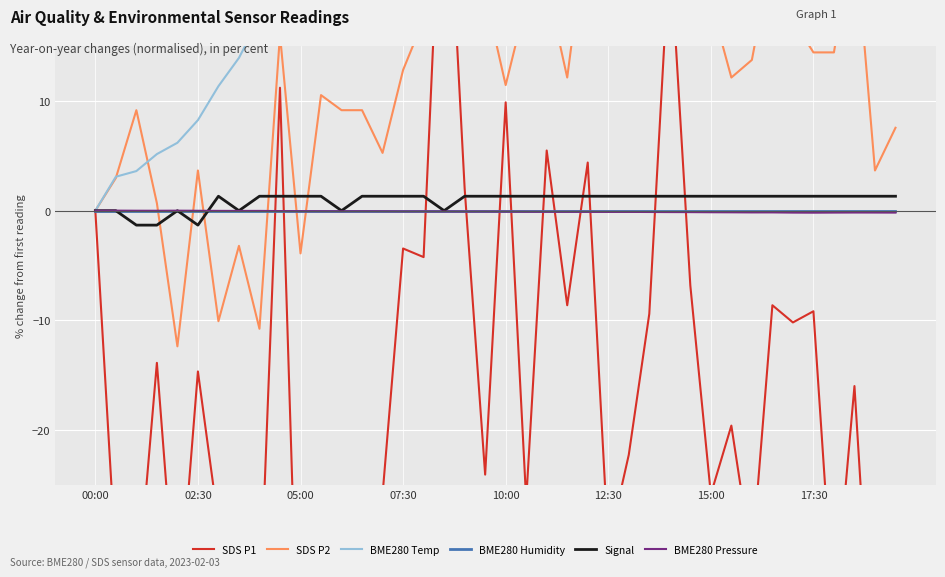

True or false: BME280 Temp and Signal cross at least once.

False